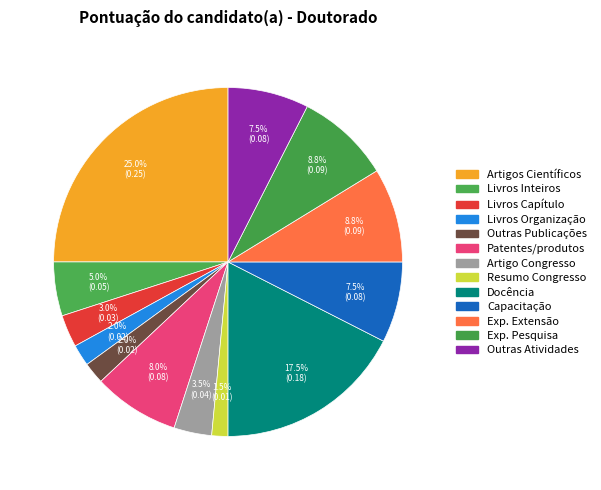

Which category has the biggest portion of the pie?

Artigos Científicos